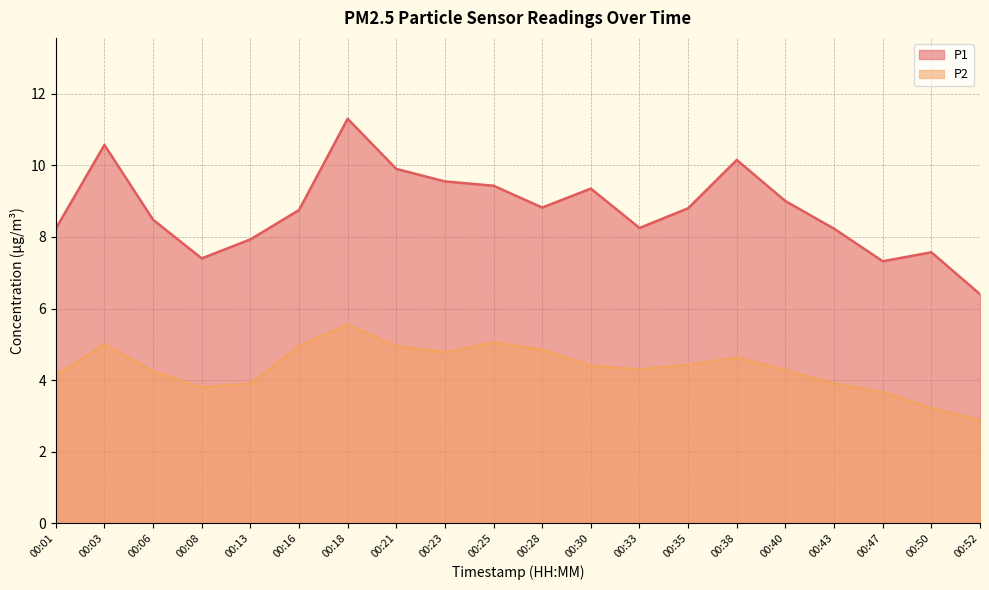

What is the average value of the P1 series?

8.8